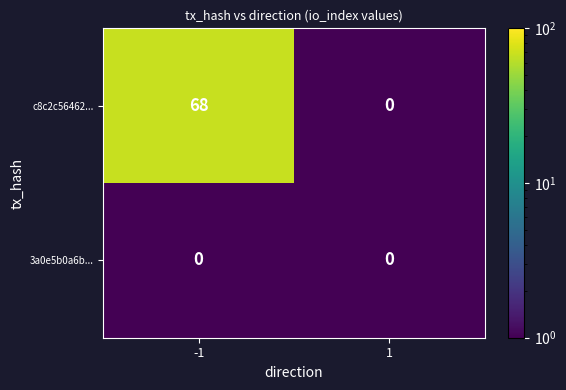

Reading left to right, list all the values displayed in this chart.

c8c2c56462...: -1=68	1=0
3a0e5b0a6b...: -1=0	1=0